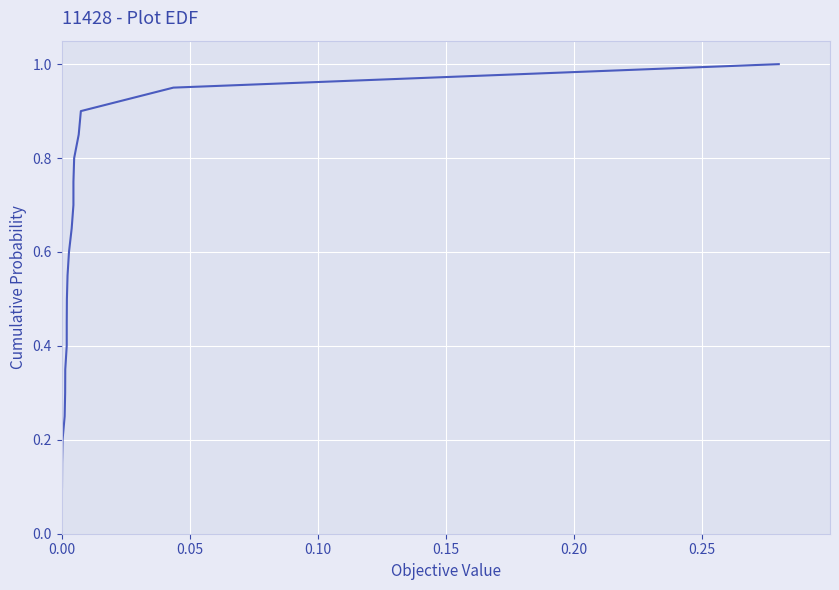

True or false: the data shows 1.1 at 16.

False